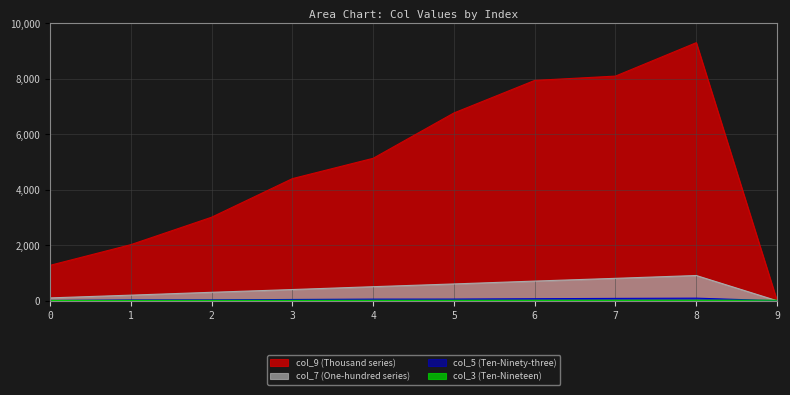

How many data points does each series have?

10